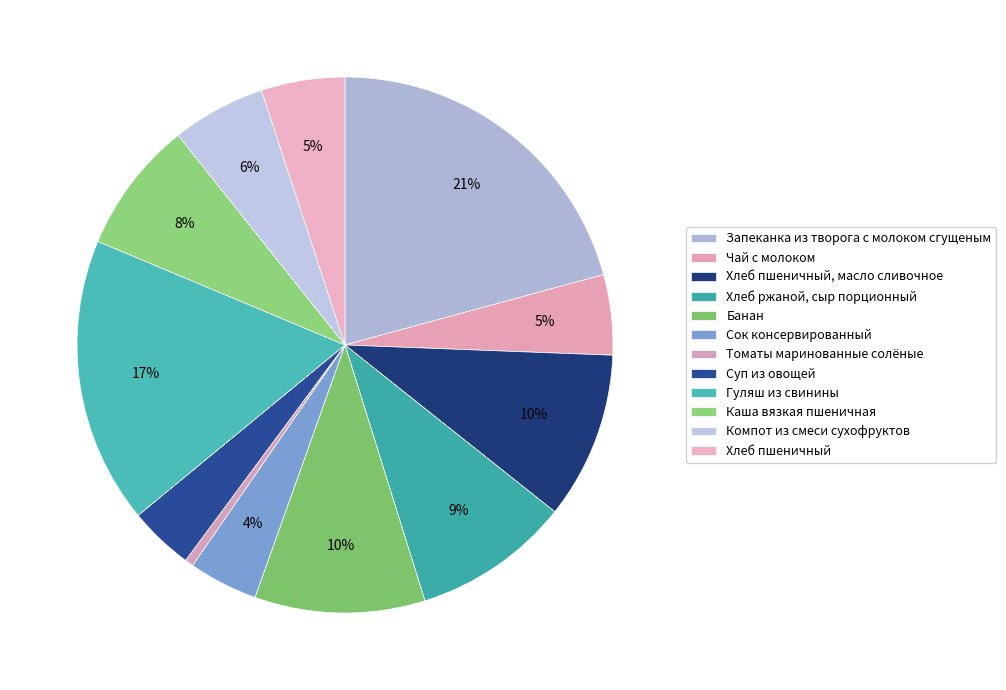

How many segments does this pie chart have?

12